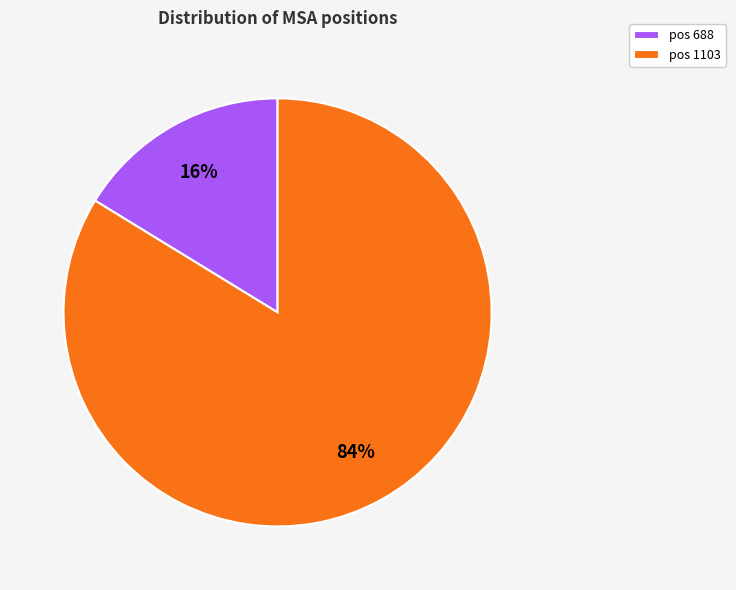

The pos 688 slice represents 16% of the pie. True or false?

True